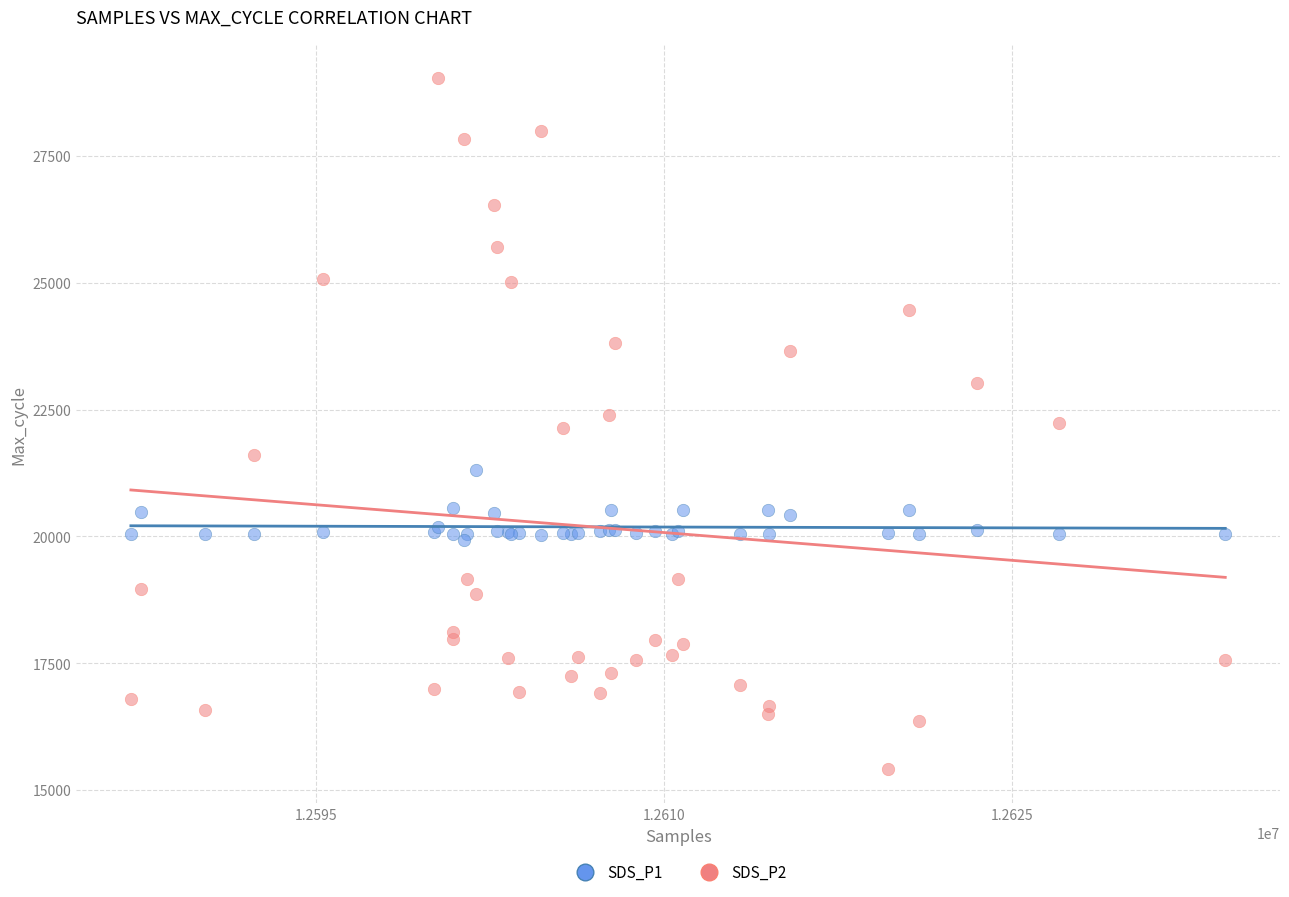

Which series contains the highest Y value?

SDS_P2